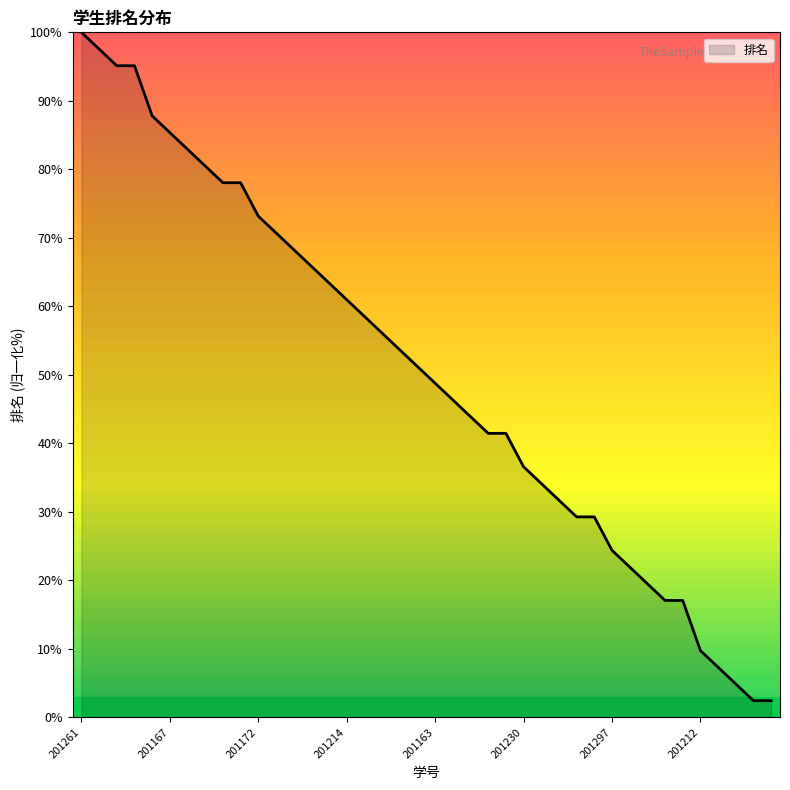

What is the minimum value shown in the chart?

2.4